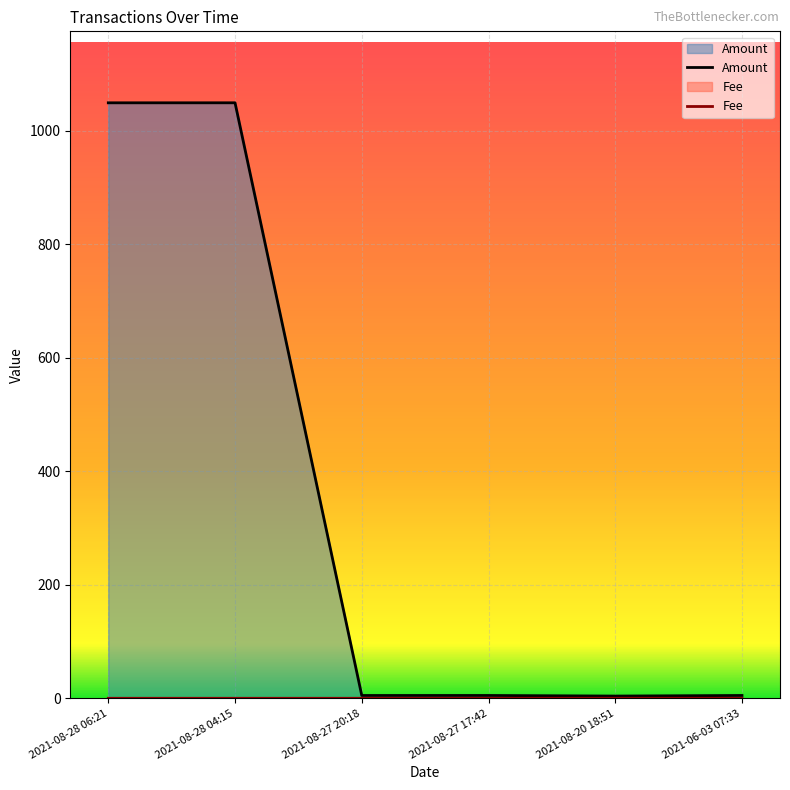

Which series has the largest total across all categories?

Amount